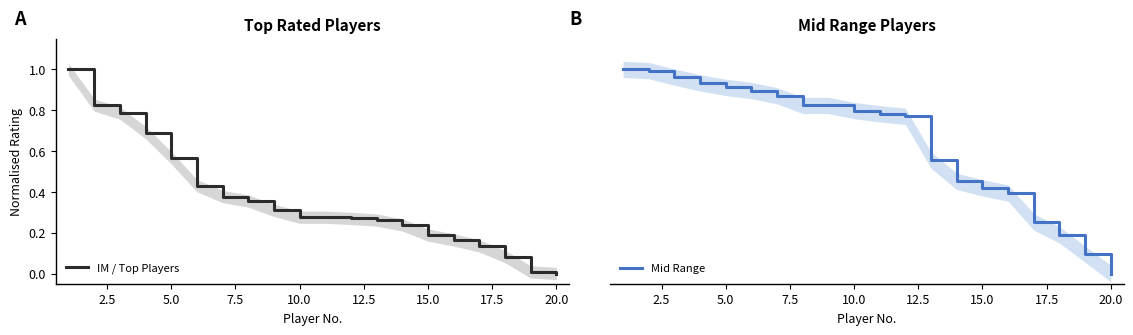

What is the difference between the maximum and minimum values in the IM / Top Players series?

1.0